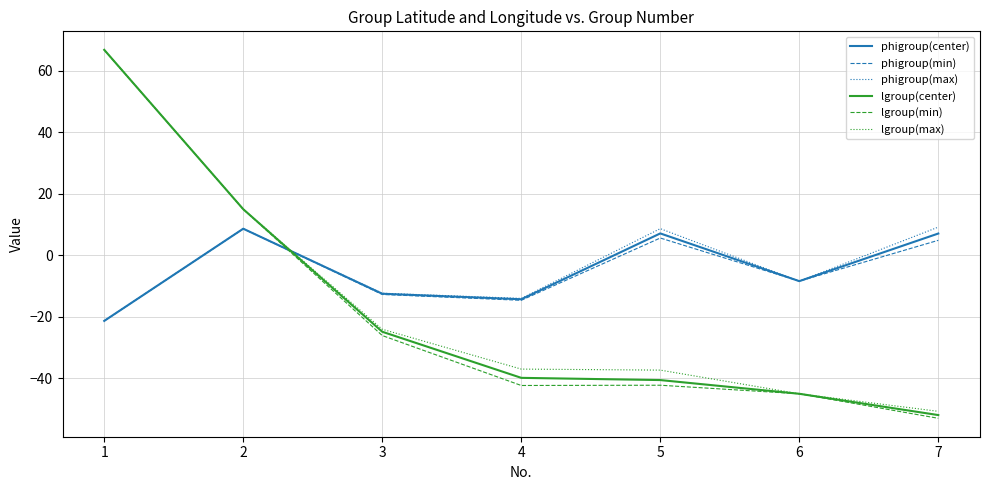

The value of lgroup(min) at 2 is 15.0. True or false?

True